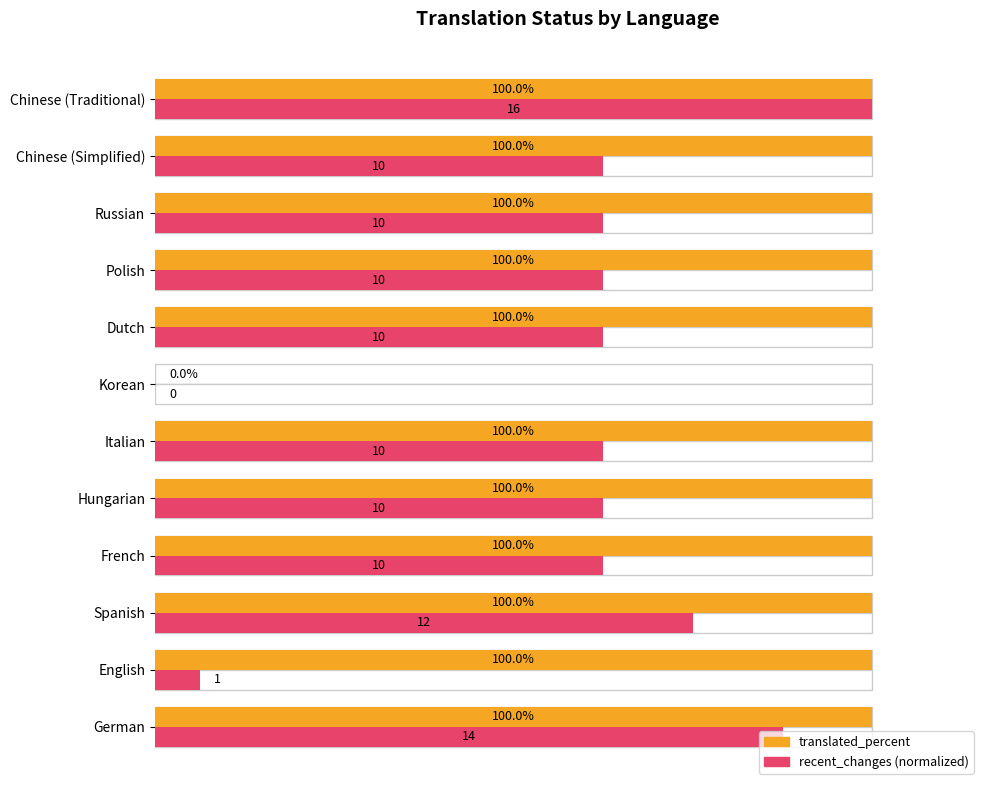

List the series in order of their overall mean, highest first.

translated_percent, recent_changes (normalized)